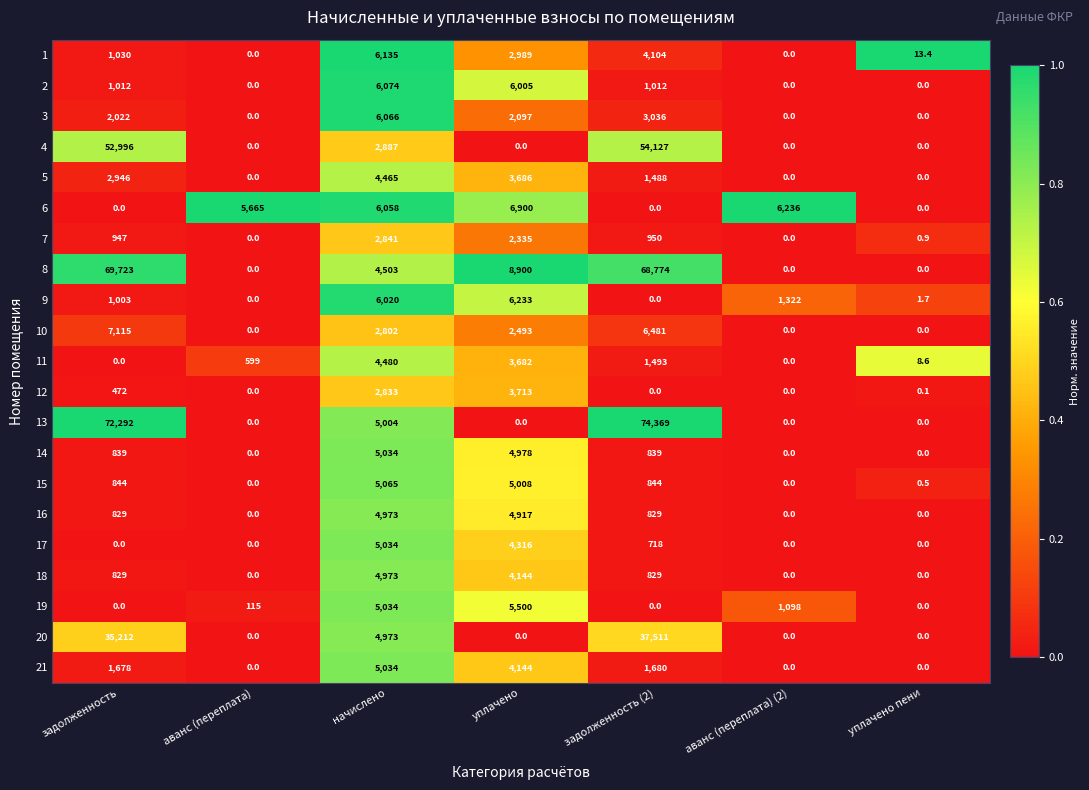

Which series has the largest total across all categories?

8